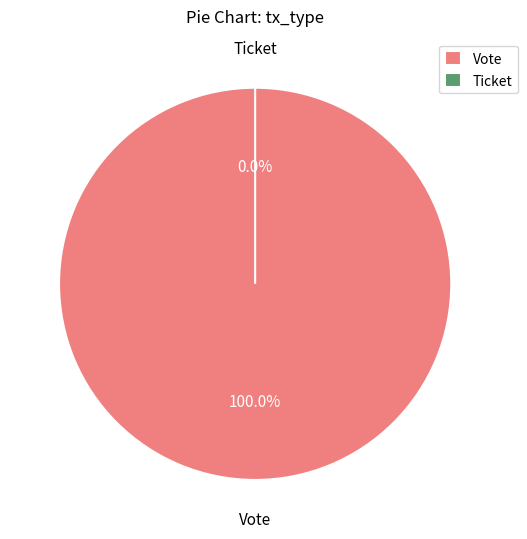

Count the number of slices in the pie.

2